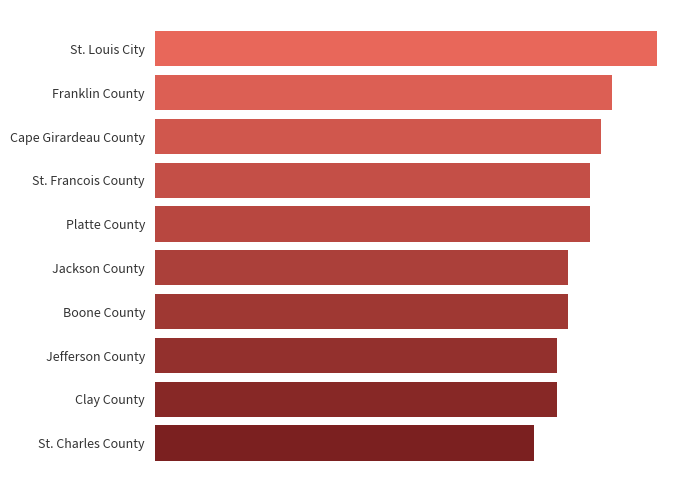

Are the bars horizontal?

Yes